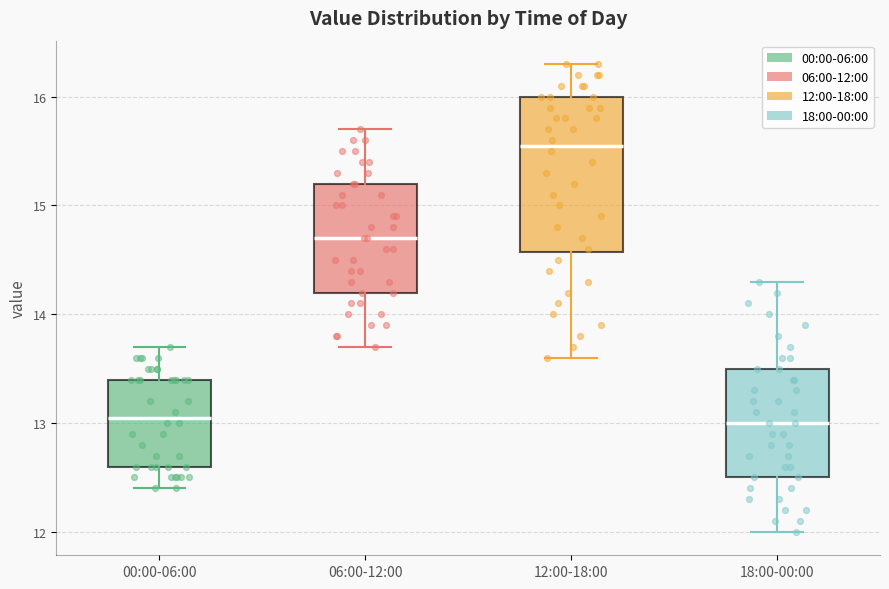

Reading left to right, read every box against the y-axis: the position of its median line, the range the box covers, and the ends of its whiskers. The values are not printed on the chart, so give them approximately, as read against the axis.

00:00-06:00: median 13.1, box 12.6 to 13.4, whiskers 12.4 to 13.7
06:00-12:00: median 14.7, box 14.2 to 15.2, whiskers 13.7 to 15.7
12:00-18:00: median 15.6, box 14.6 to 16.0, whiskers 13.6 to 16.3
18:00-00:00: median 13.0, box 12.5 to 13.5, whiskers 12.0 to 14.3